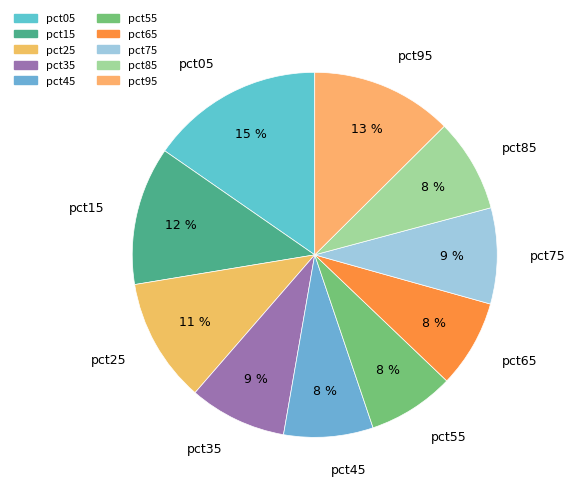

The pct85 slice represents 3% of the pie. True or false?

False